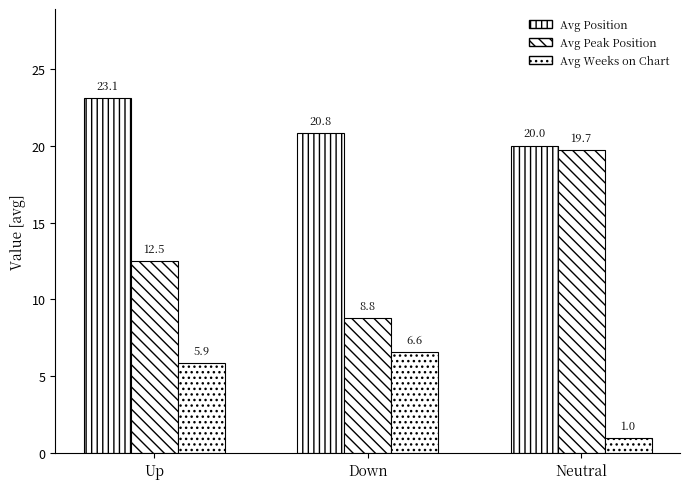

How many groups of bars are there?

3